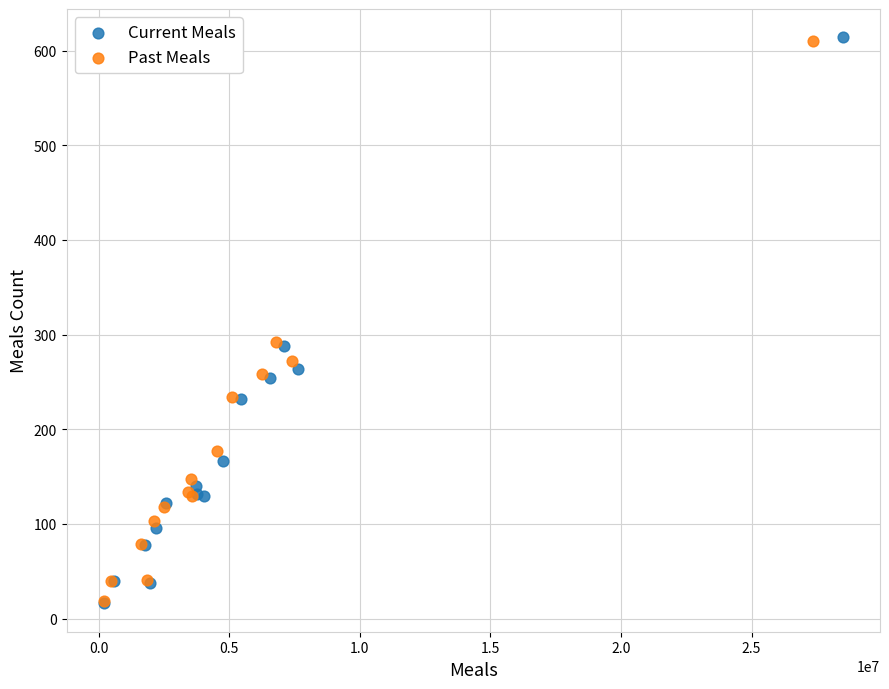

What are all the series names shown in the legend?

Current Meals, Past Meals